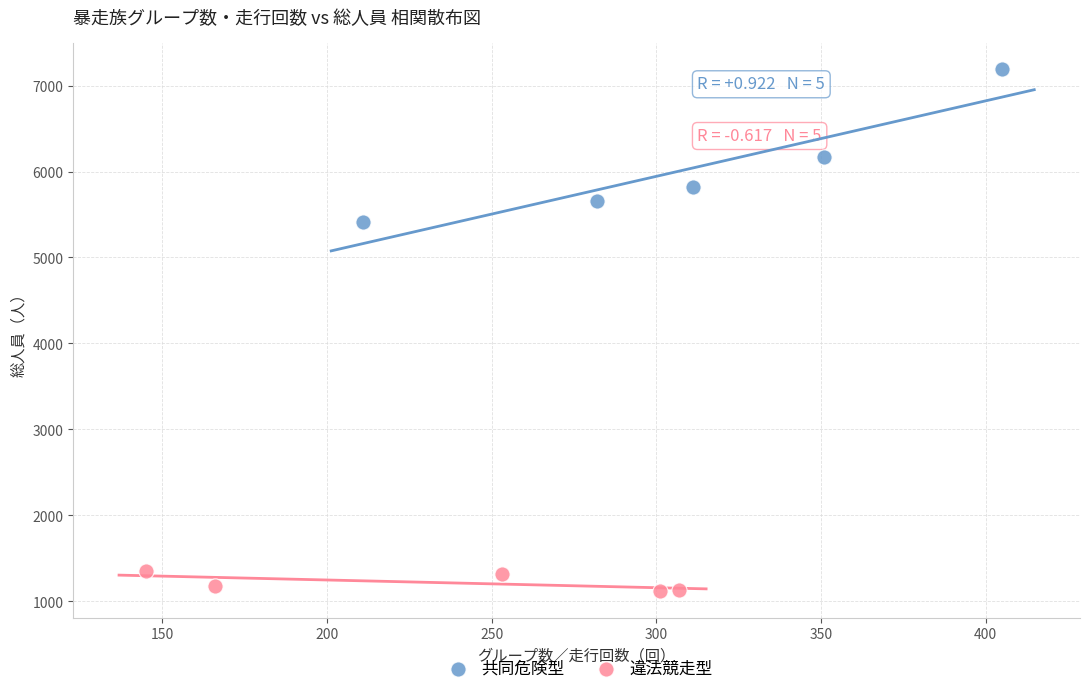

What are all the series names shown in the legend?

共同危険型, 違法競走型